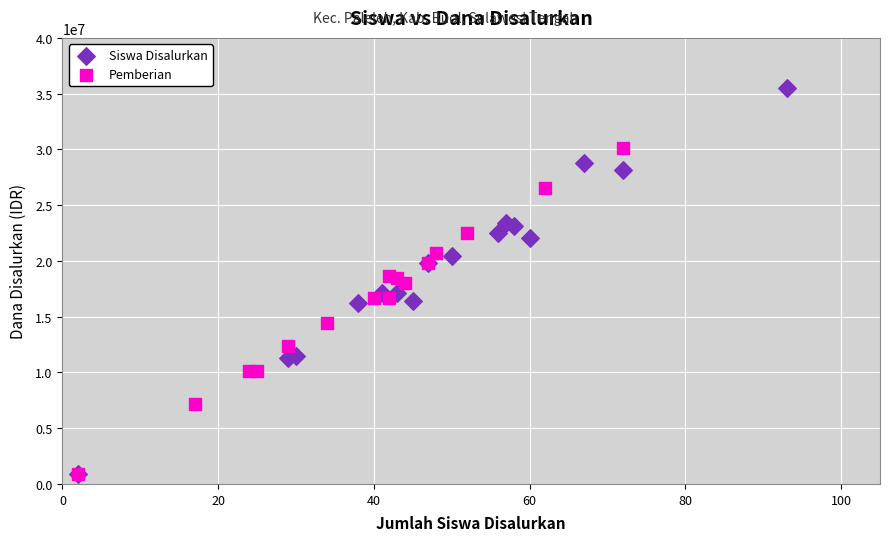

Which series contains the highest Y value?

Siswa Disalurkan